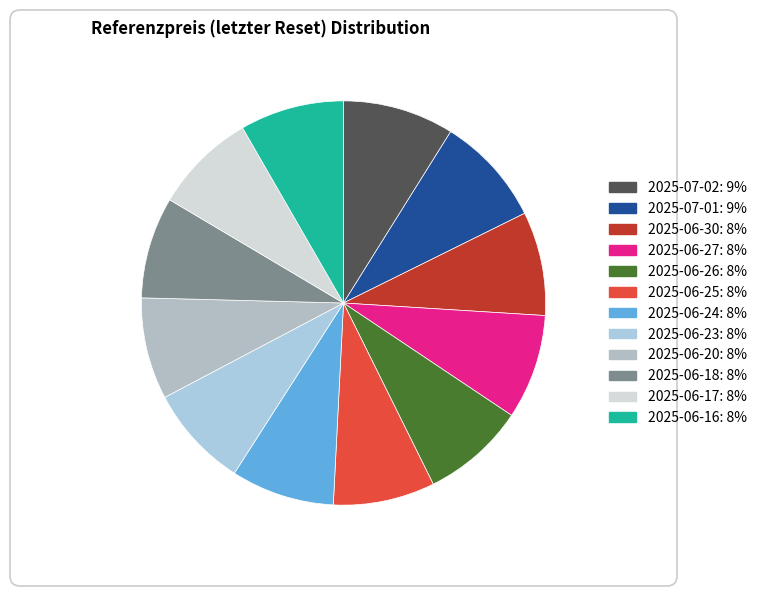

Between 2025-06-16 and 2025-06-25, which is larger?

2025-06-16